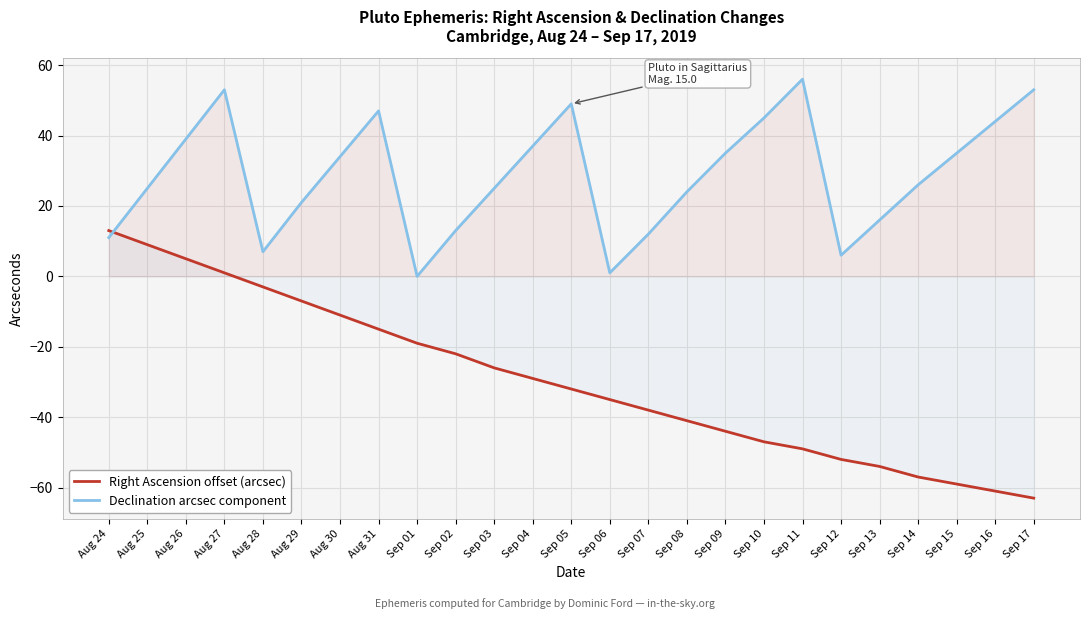

Is the value of Right Ascension offset (arcsec) at Sep 17 greater than the value of Declination arcsec component at Sep 08?

No